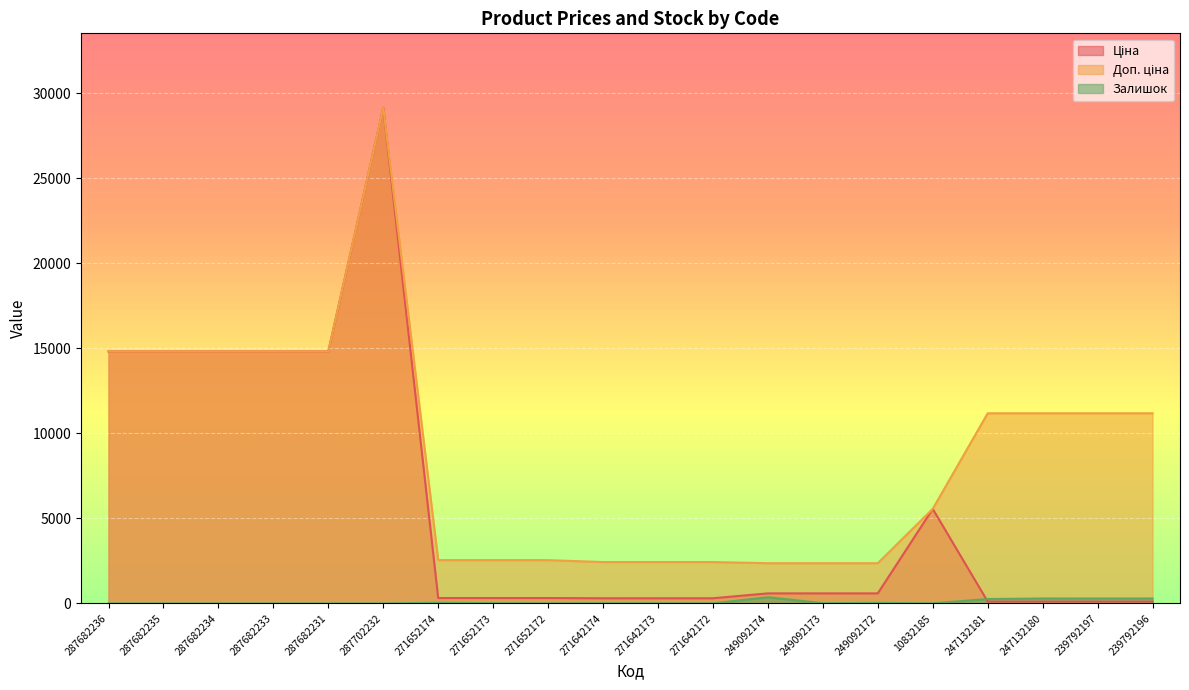

What position from the left is 271642172?

12